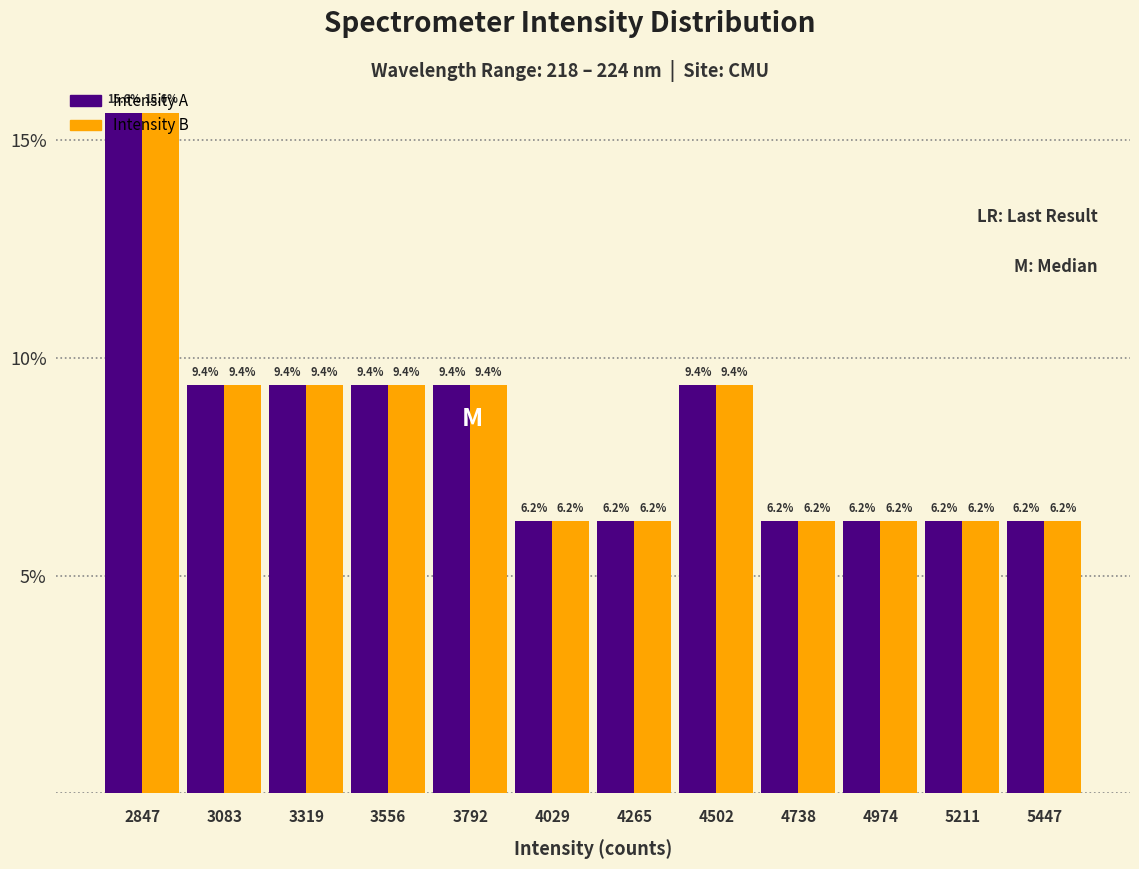

What is the difference between the Intensity B values at 2847 and 4265?

9.4